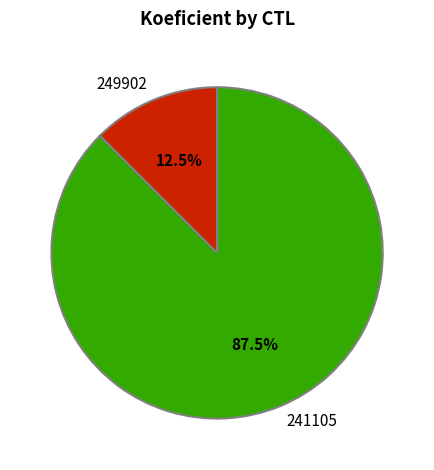

How much of the chart is everything except 241105?

12.5%